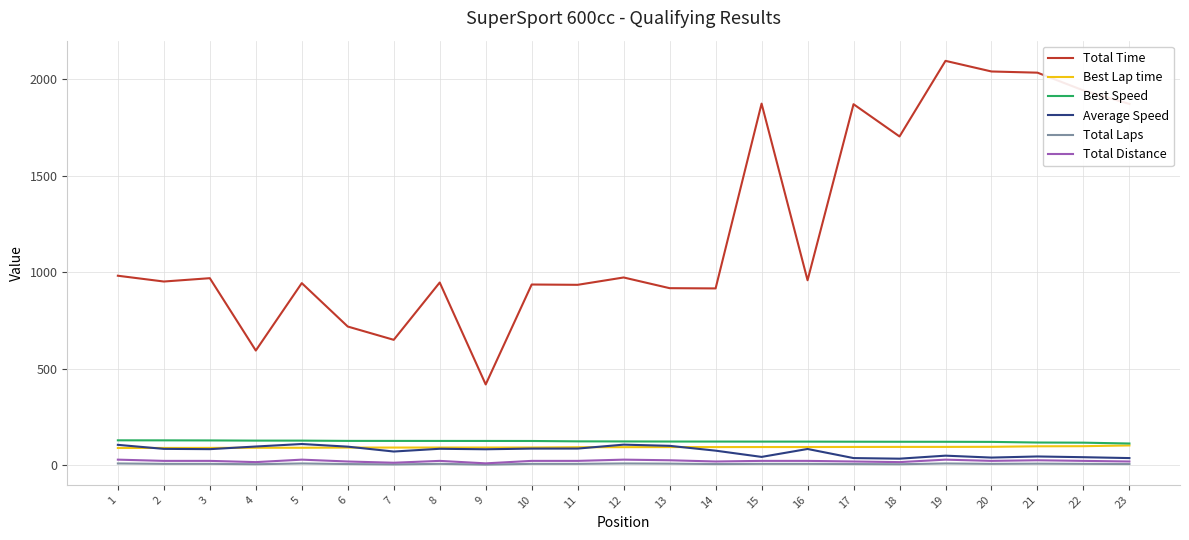

The value of Total Time at 21 is 2035.0. True or false?

True